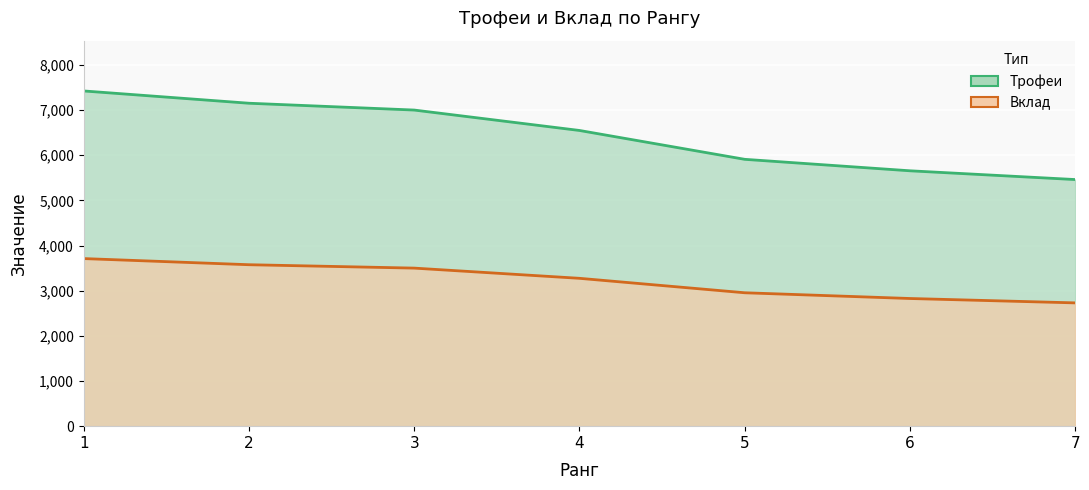

Which series has the largest total across all categories?

Трофеи